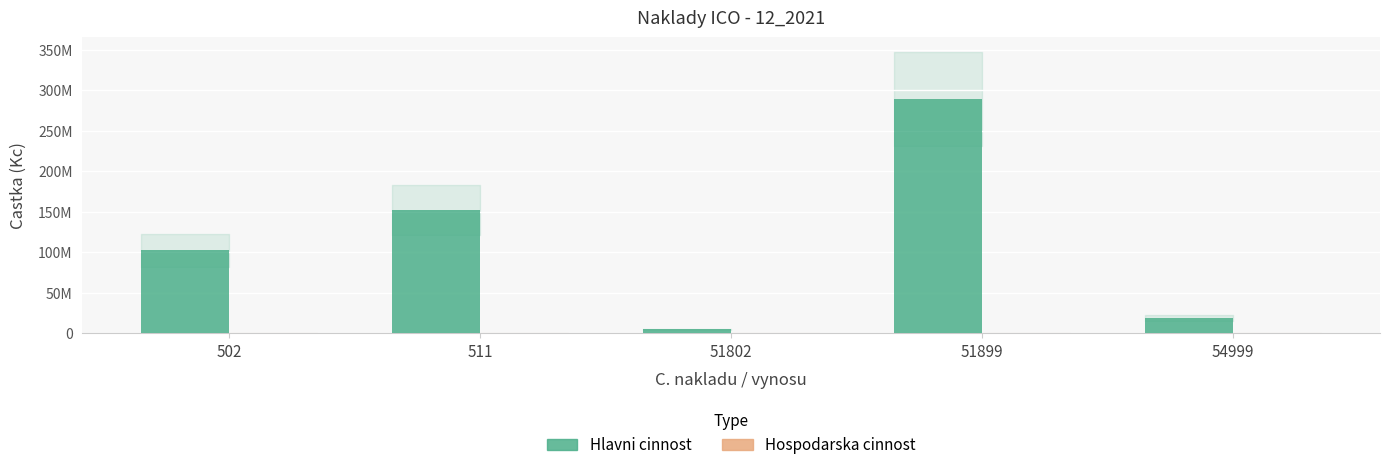

Which has a higher value, 51802 or 502?

502